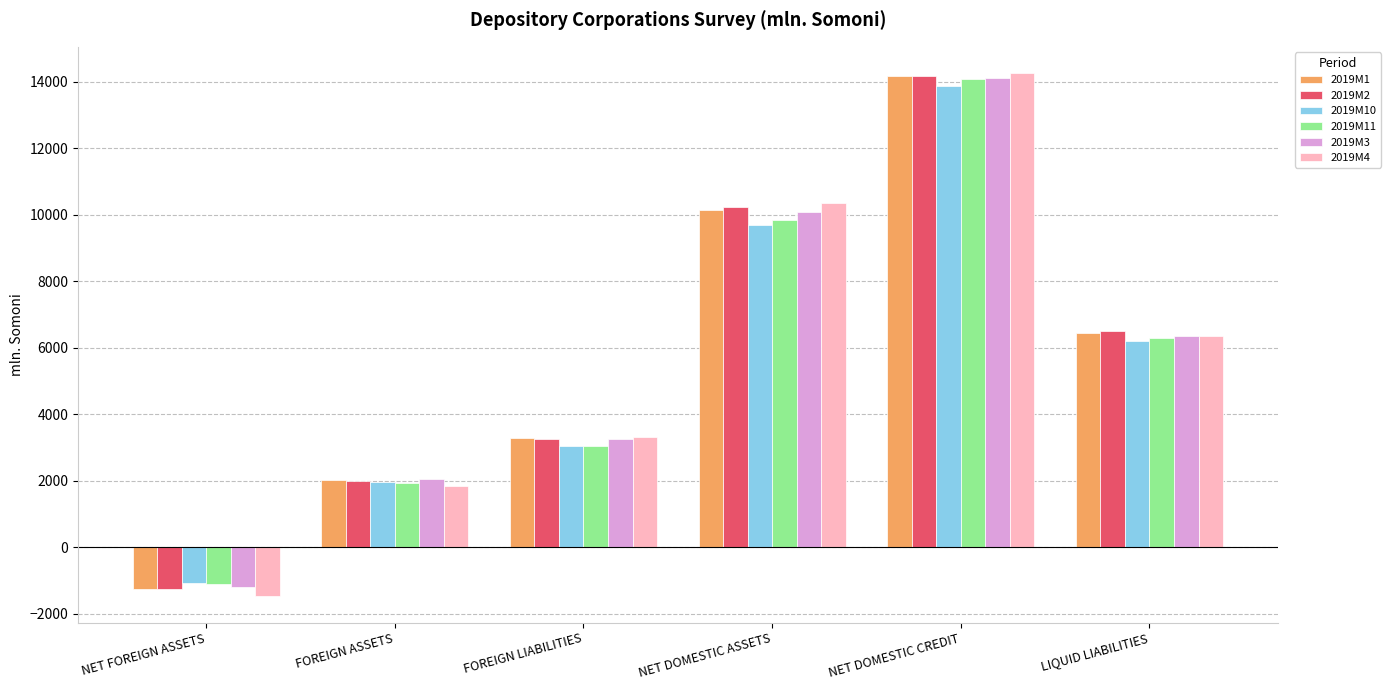

What is the greatest value displayed?

14270.2